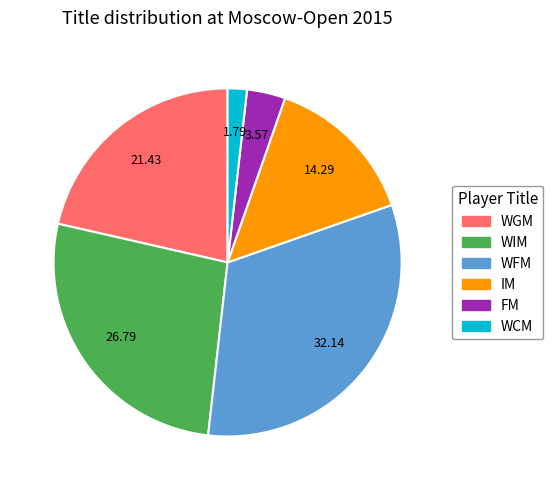

Does WGM account for over 50% of the chart?

No